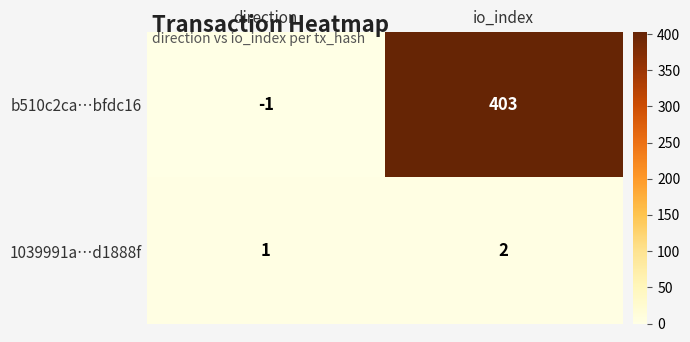

Reading right to left, extract all data points from this chart.

b510c2ca…bfdc16: 403	-1
1039991a…d1888f: 2	1